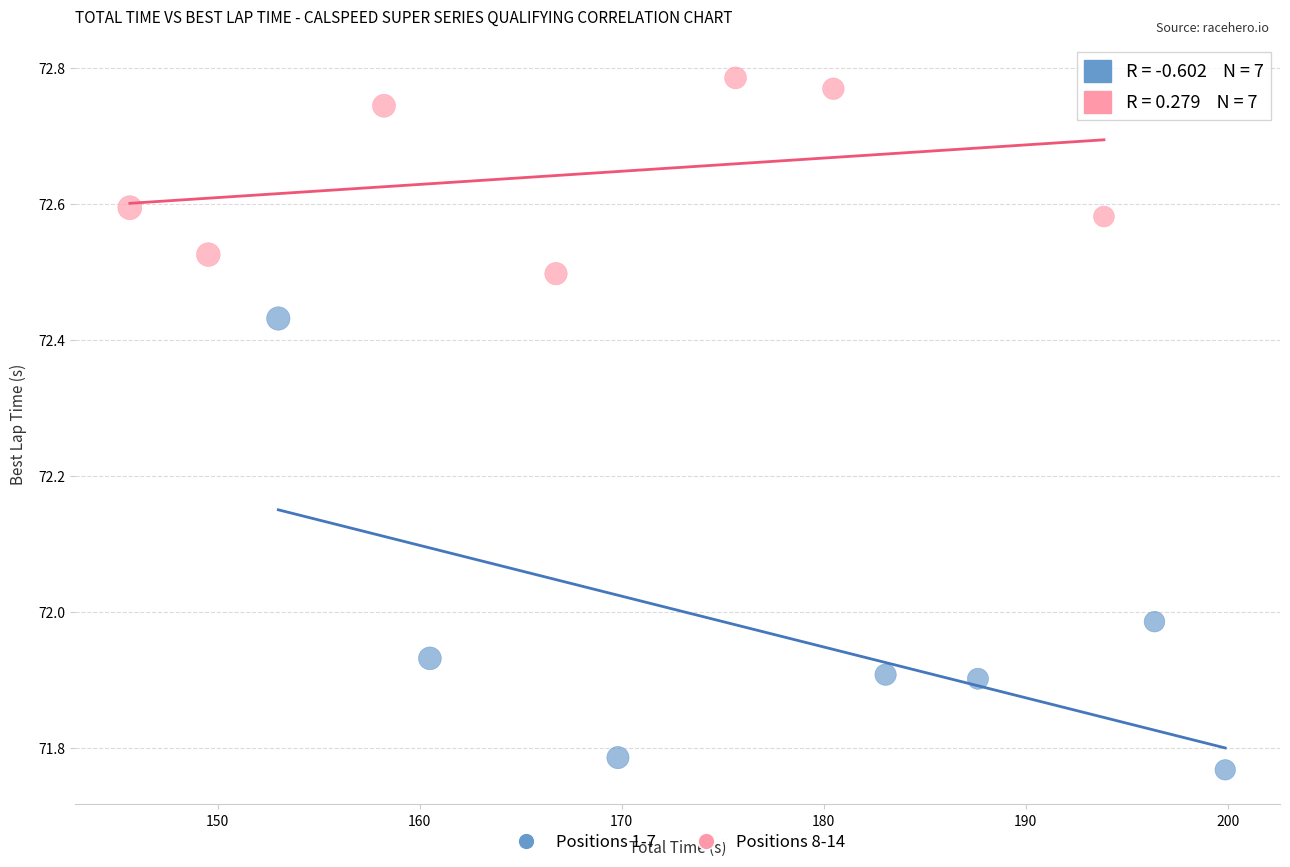

Which series has the widest spread of Y values?

Positions 1-7